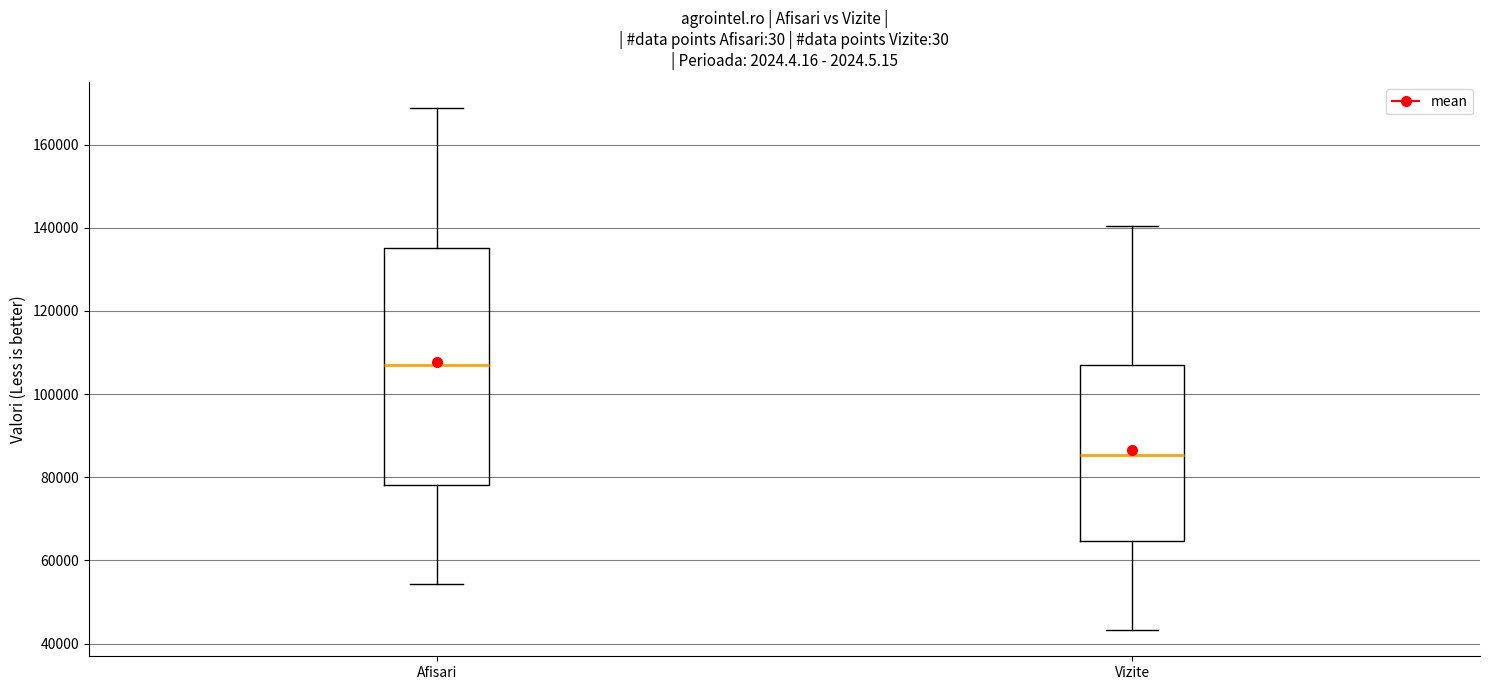

Reading left to right, transcribe this box plot: for each box, give where its median line is, the range the box spans, and where its two whiskers end, as read against the y-axis. The values are not printed on the chart, so give them approximately, as read against the axis.

Afisari: median 108000, box 78000 to 136000, whiskers 54000 to 168000
Vizite: median 86000, box 64000 to 108000, whiskers 44000 to 140000